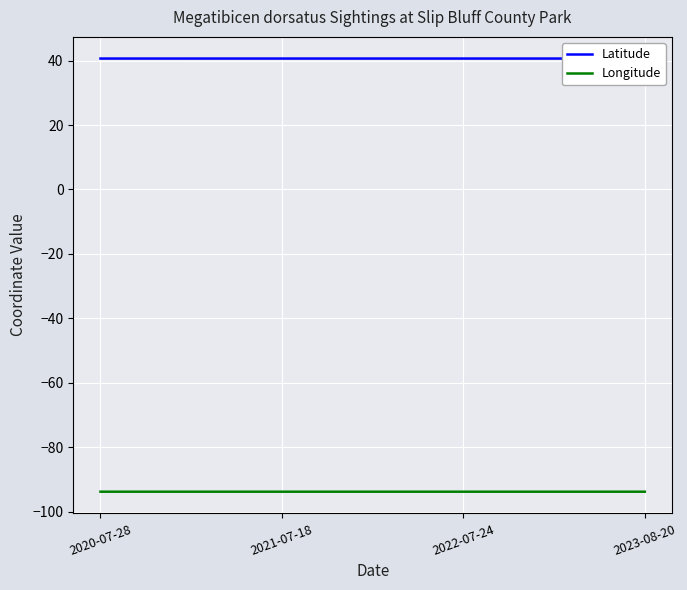

List the series in order of their overall mean, lowest first.

Longitude, Latitude